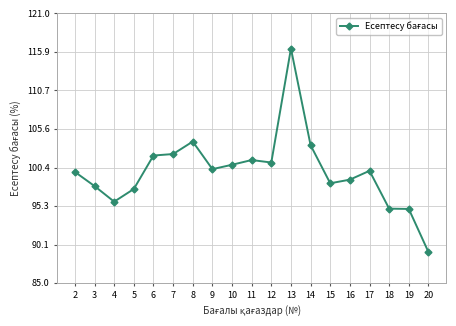

Count the number of values greater than 99.

11